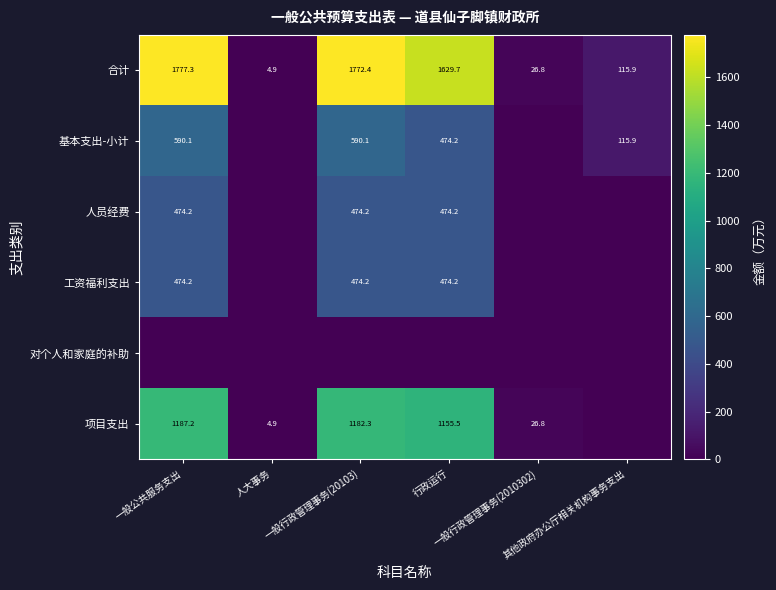

What is the maximum value for 合计?

1777.3